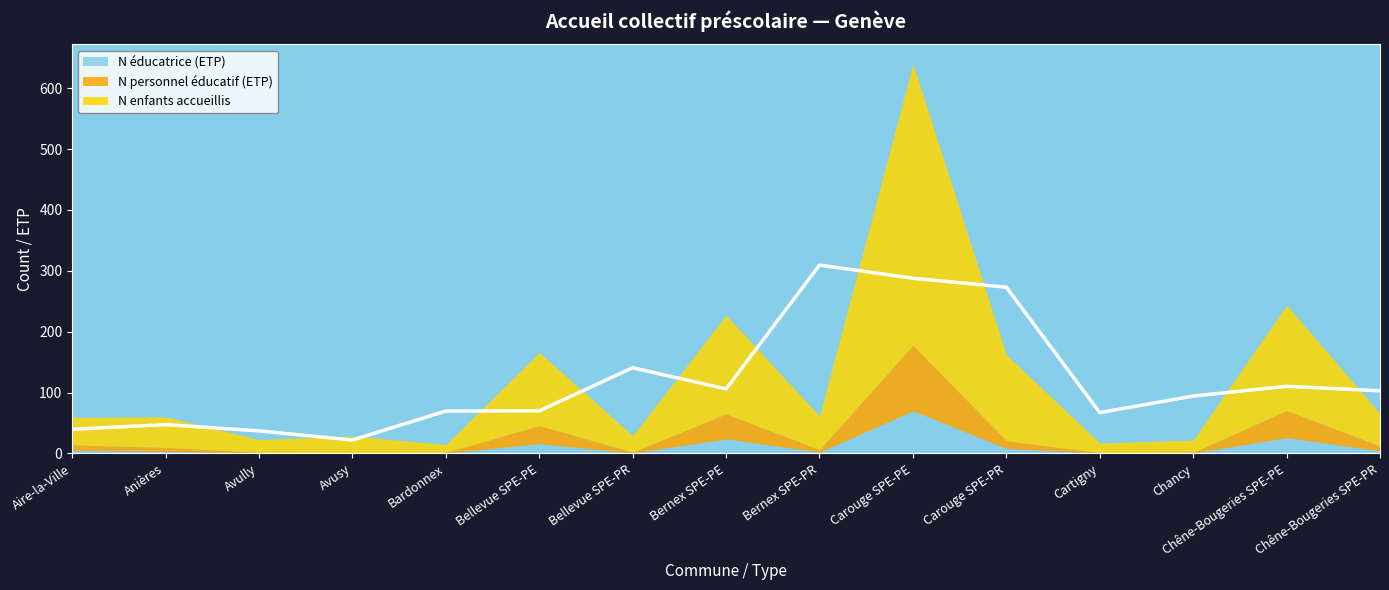

What is the difference between the maximum and minimum values in the N personnel éducatif (ETP) series?

107.0